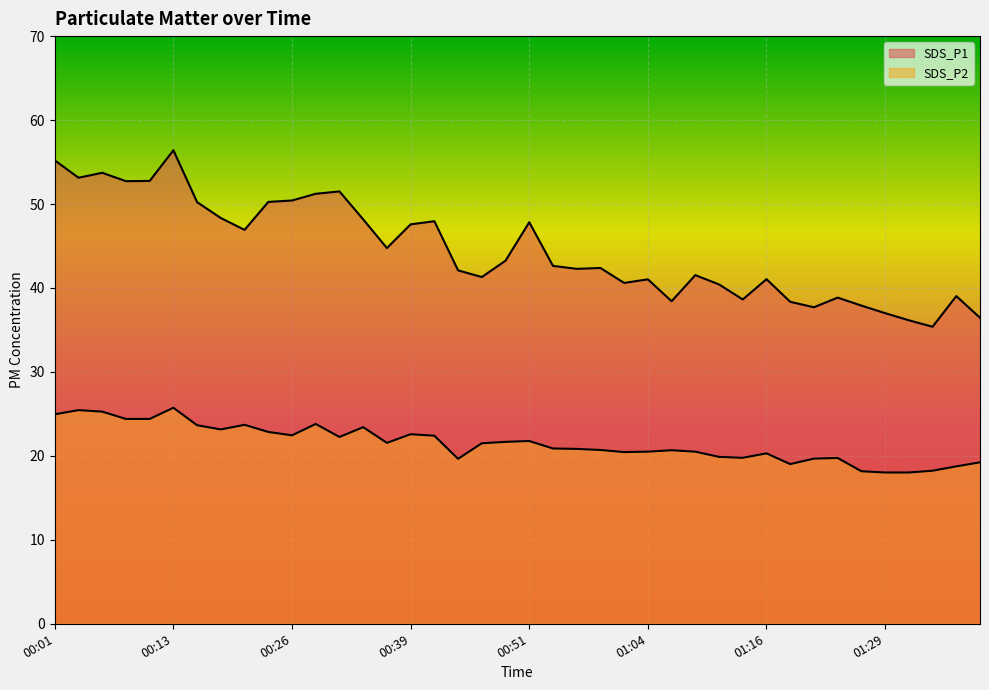

How many values in the SDS_P1 series are below 42?

17